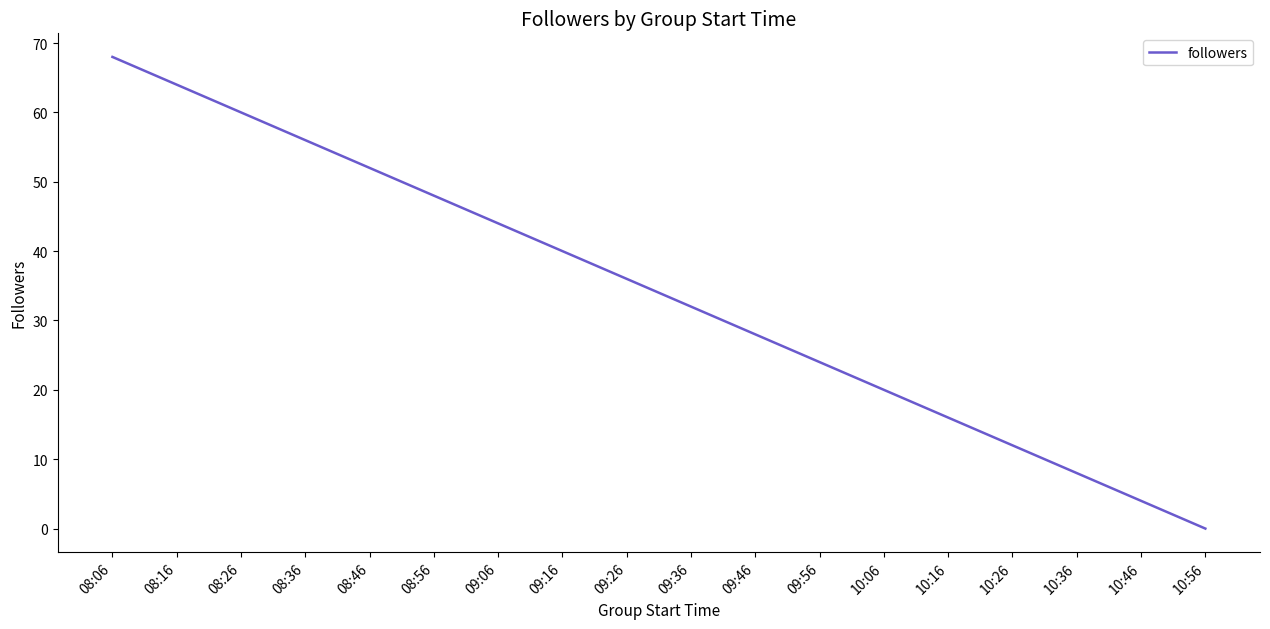

Rank the categories by value from highest to lowest.

08:06, 08:16, 08:26, 08:36, 08:46, 08:56, 09:06, 09:16, 09:26, 09:36, 09:46, 09:56, 10:06, 10:16, 10:26, 10:36, 10:46, 10:56